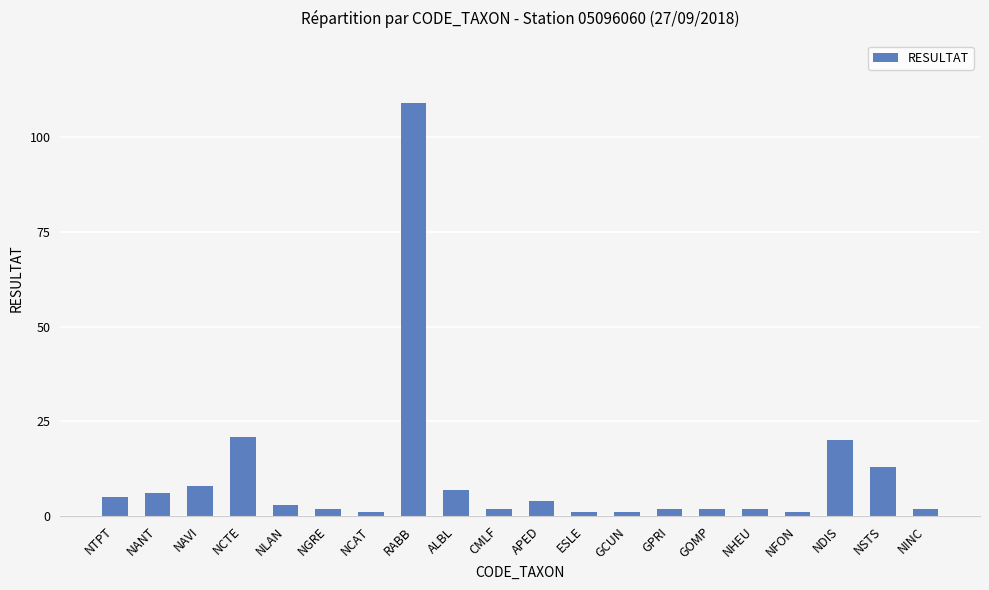

What is the difference between the maximum and minimum values?

108